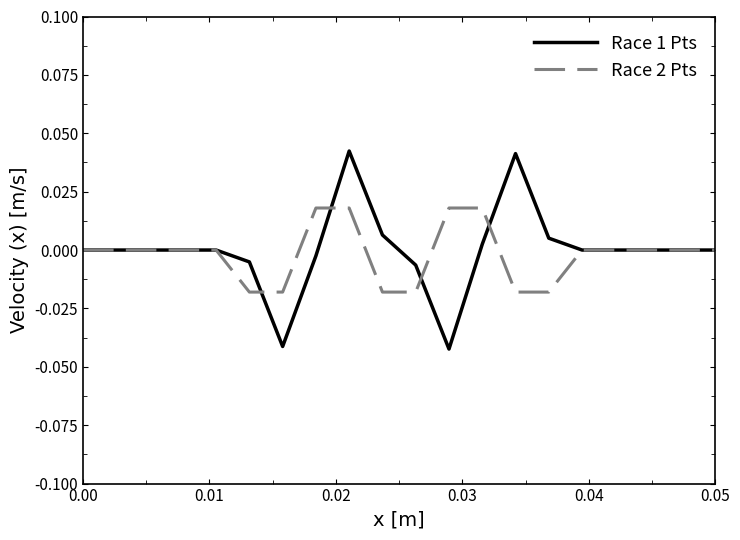

List the series in order of their peak value, highest first.

Race 1 Pts, Race 2 Pts